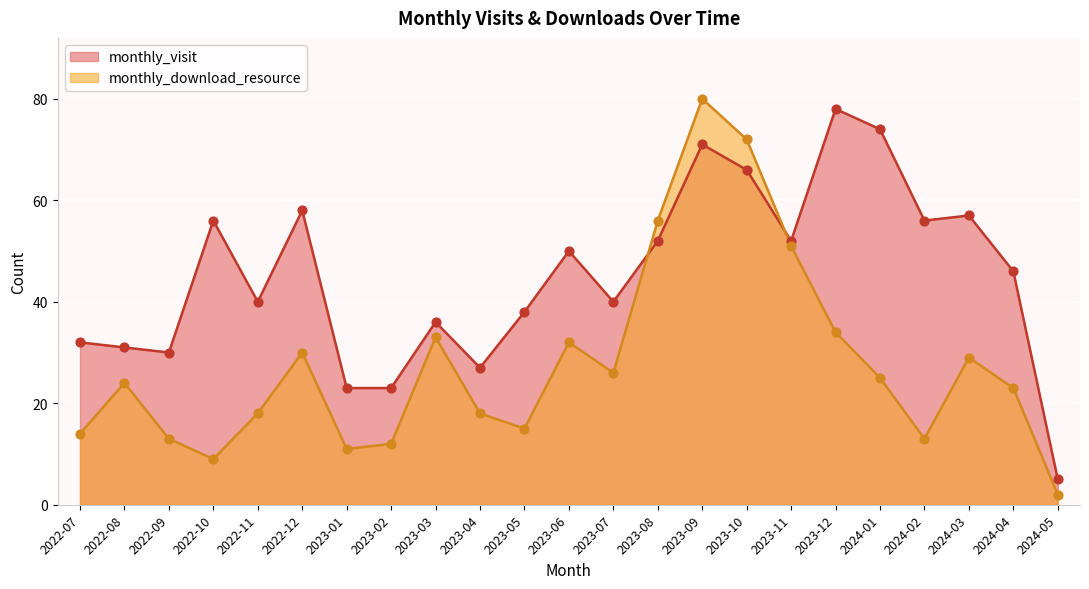

Which series has the largest total across all categories?

monthly_visit